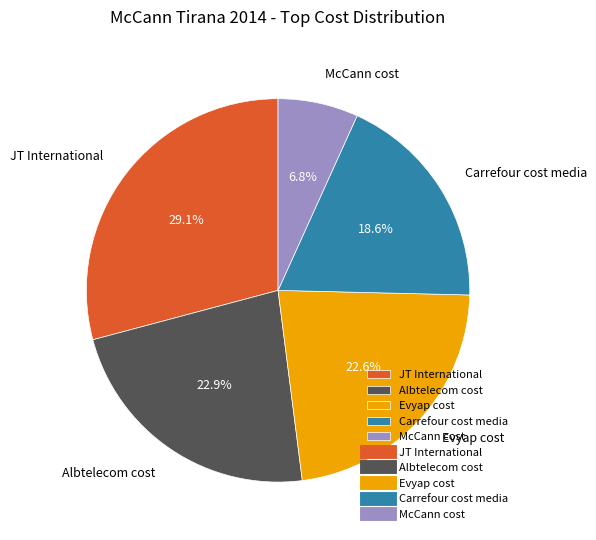

What is the ratio of the value at Albtelecom cost to the value at JT International?

0.8